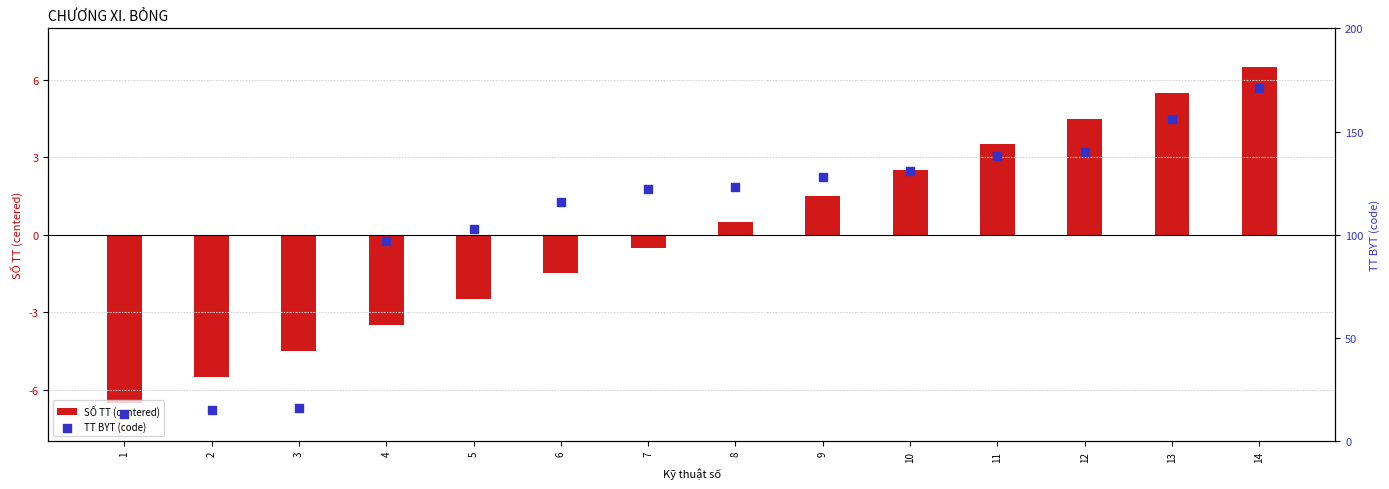

What is the total value across all series at 2?

9.5